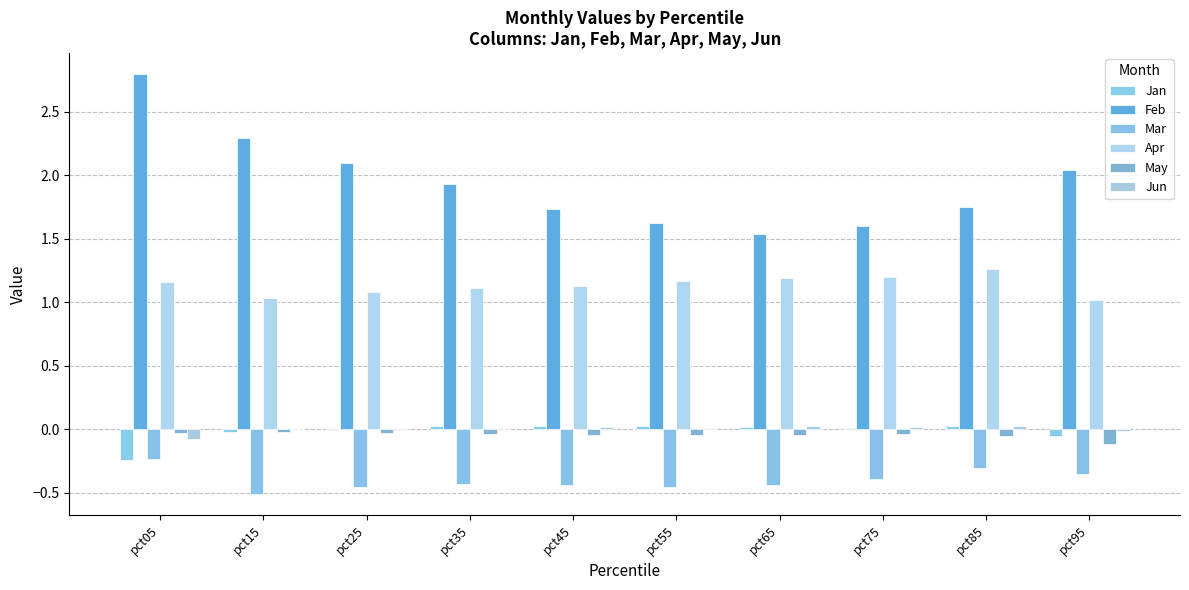

Does the chart contain stacked bars?

No